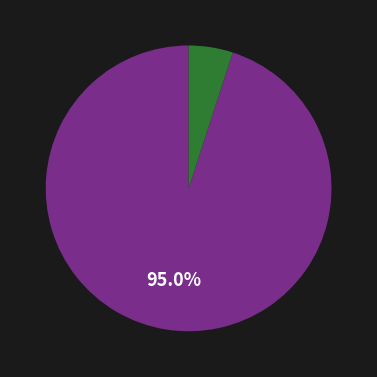

Is there a majority slice in this chart?

Yes